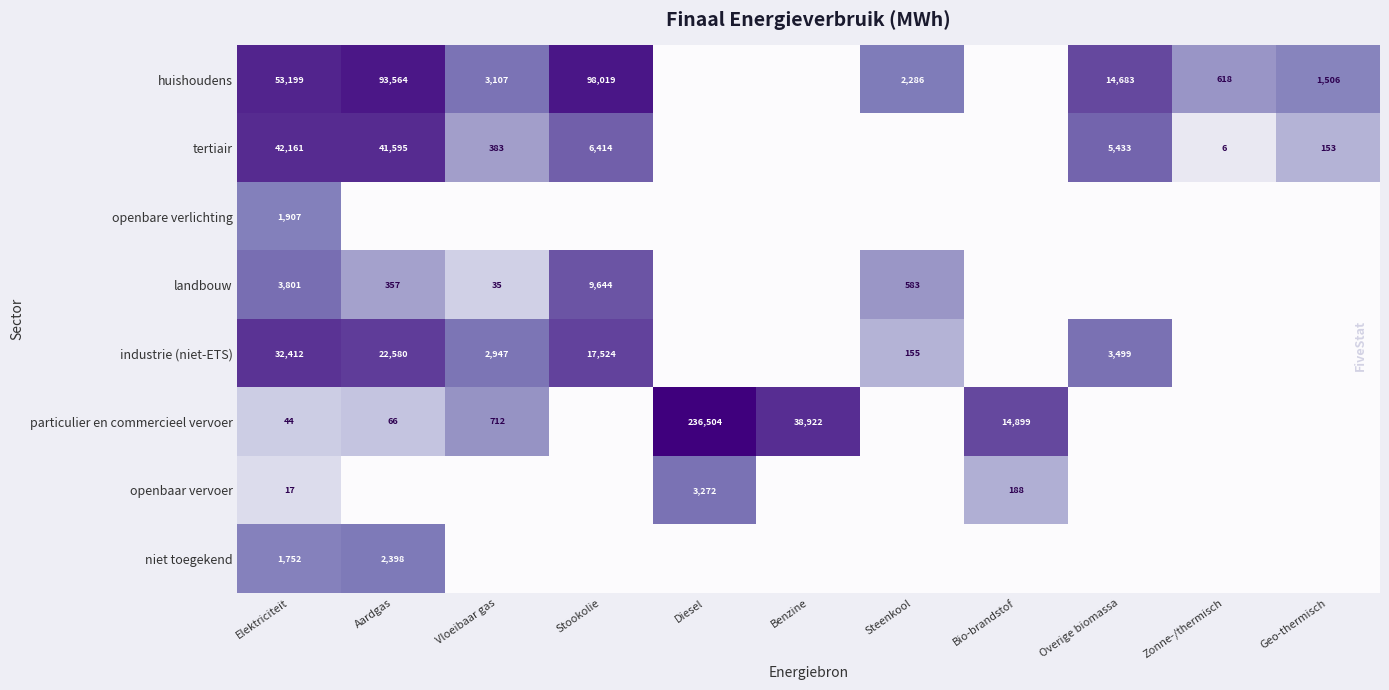

The value of openbaar vervoer at Elektriciteit is 7. True or false?

False